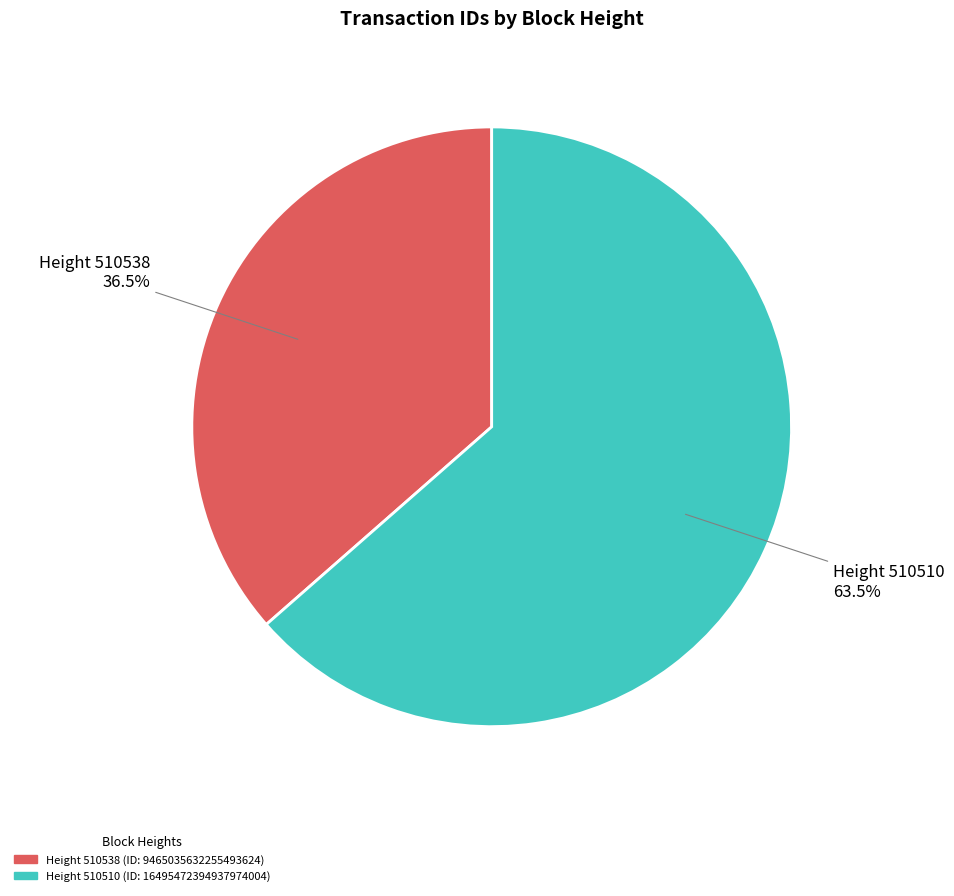

Which has a higher value, Height 510510 or Height 510538?

Height 510510